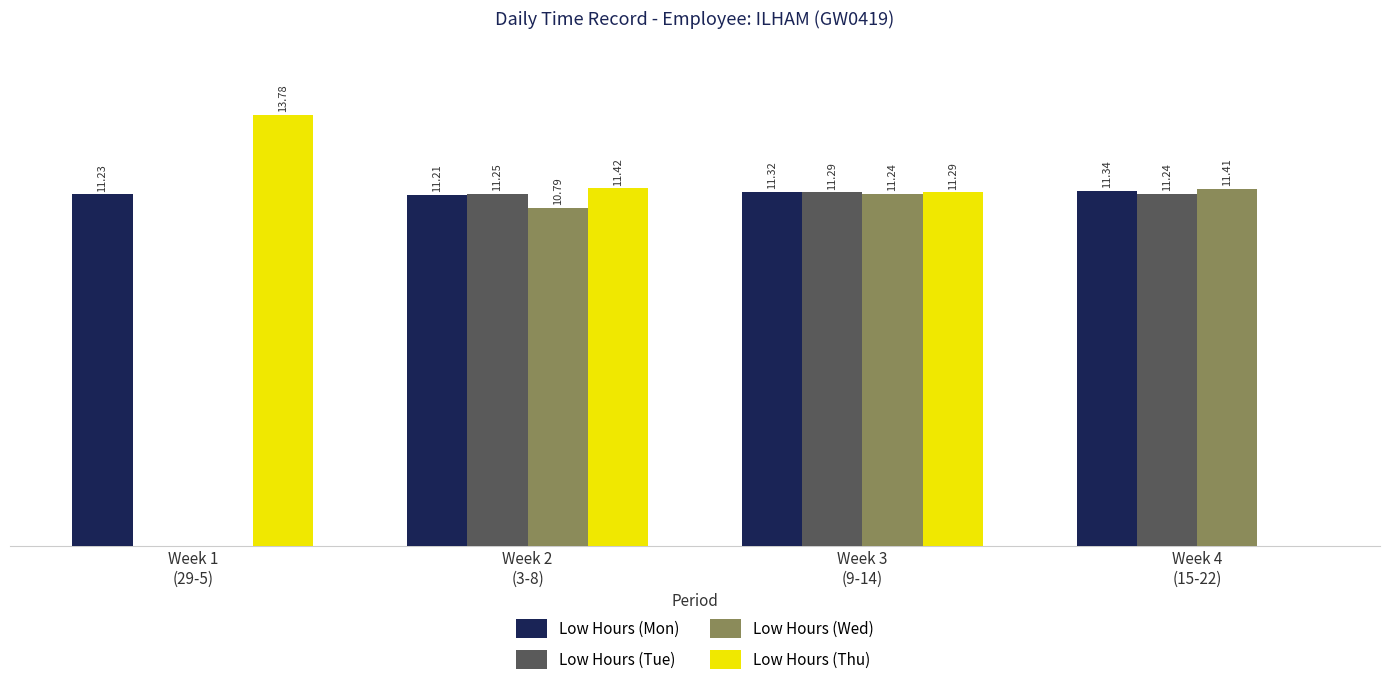

Which series has the largest total across all categories?

Low Hours (Mon)